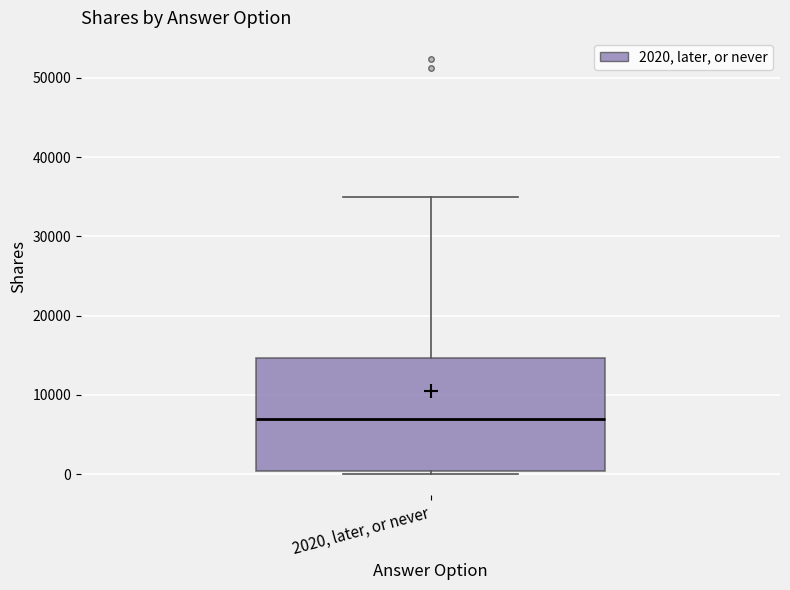

Read this box plot against the y-axis: the position of the median line, the range covered by the box, and the ends of both whiskers. The values are not printed on the chart, so give them approximately, as read against the axis.

median 7000, box 0 to 15000, whiskers 0 (just below the box's lower edge) to 35000